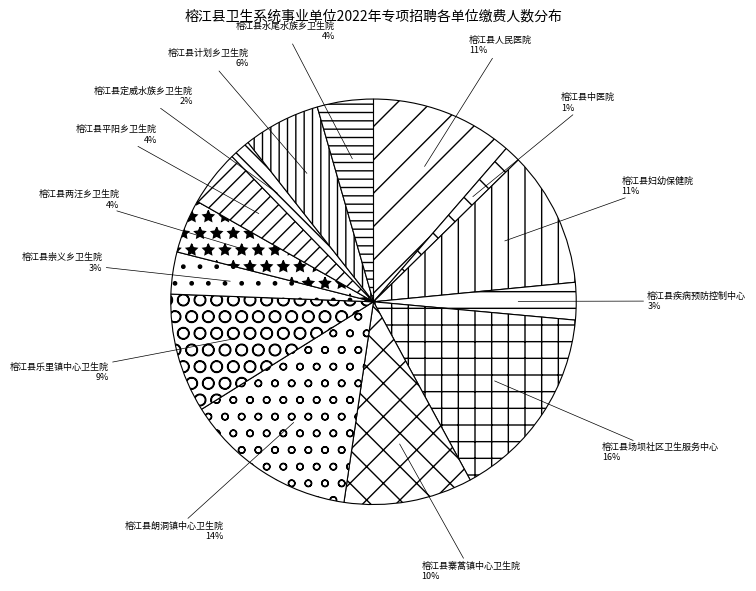

Is the sum of 榕江县计划乡卫生院 and 榕江县疾病预防控制中心 greater than half?

No